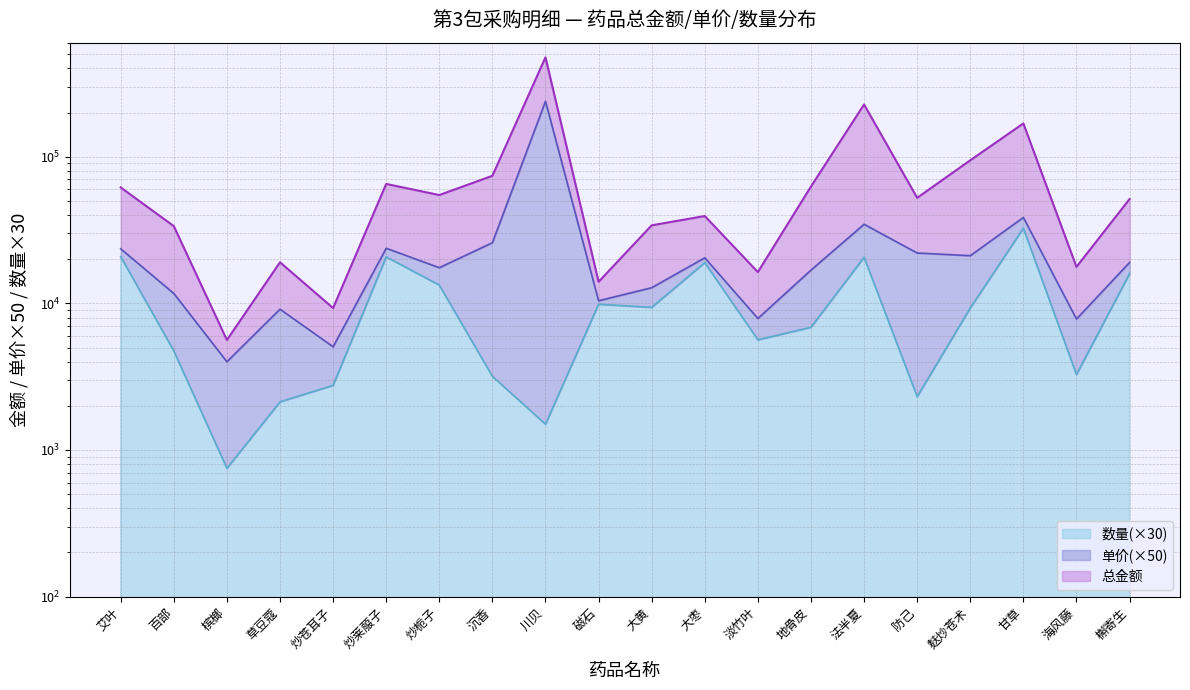

Which series has the largest total across all categories?

单价